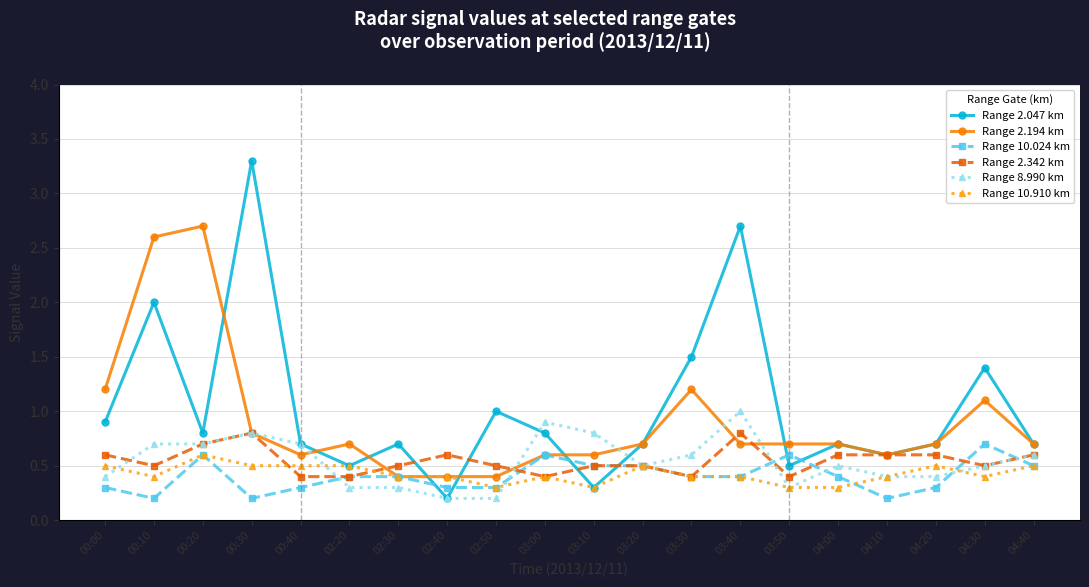

What are all the series names shown in the legend?

Range 2.047 km, Range 2.194 km, Range 10.024 km, Range 2.342 km, Range 8.990 km, Range 10.910 km